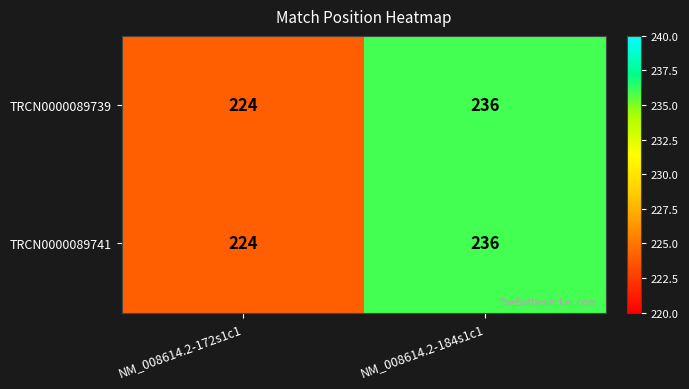

Where is TRCN0000089739 nearest to the value 230?

NM_008614.2-172s1c1